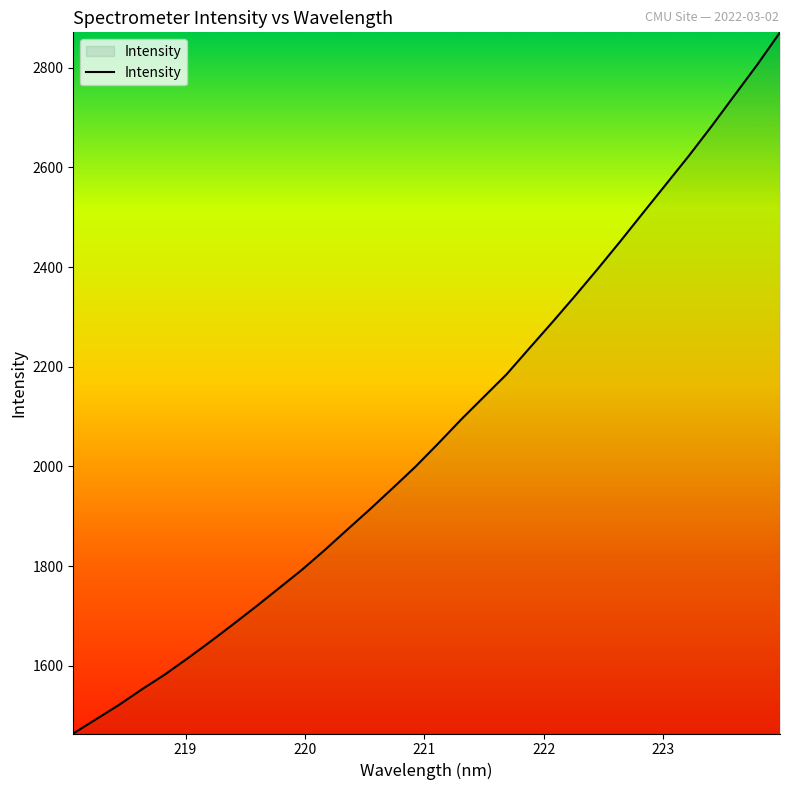

What is the difference between the maximum and minimum values?

1407.2